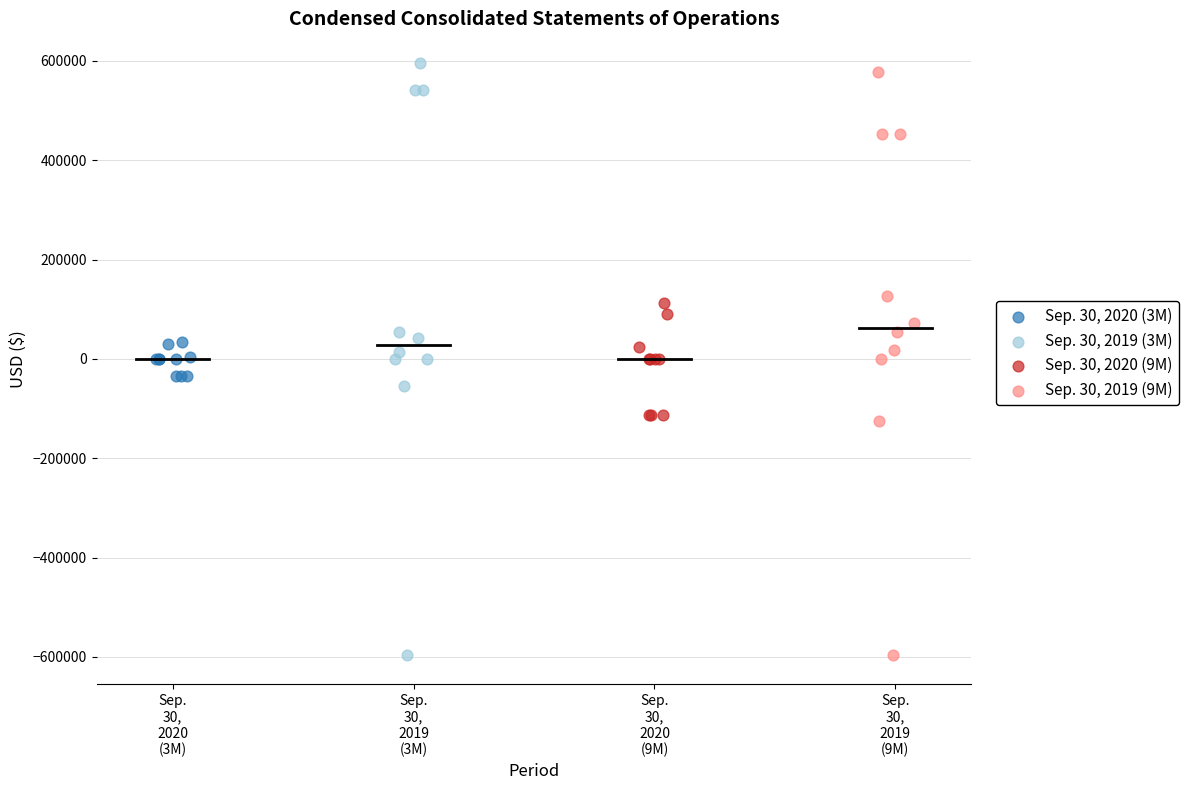

Which series has the largest Y range (max minus min)?

Sep. 30, 2019 (3M)